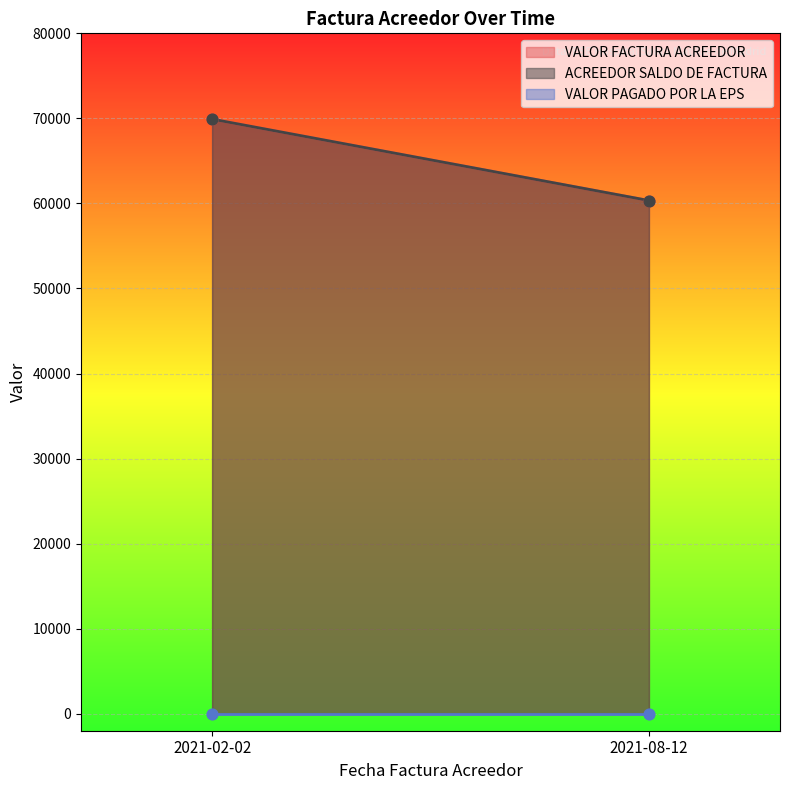

At which category is the sum across all series the highest?

2021-02-02